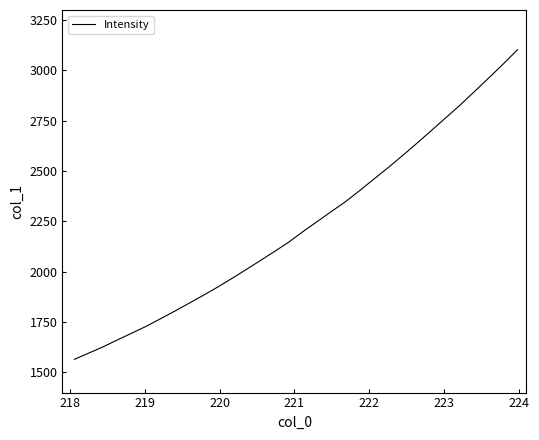

What is the minimum value shown in the chart?

1565.1